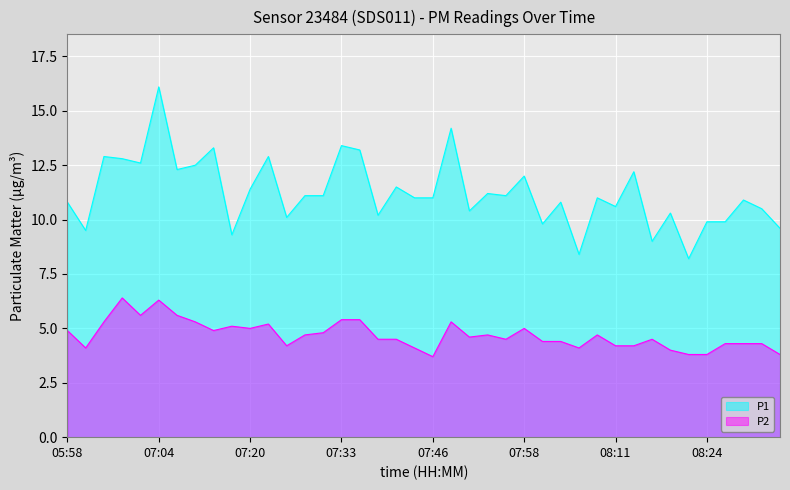

What is the difference between the P2 values at 08:11 and 08:01?

0.2